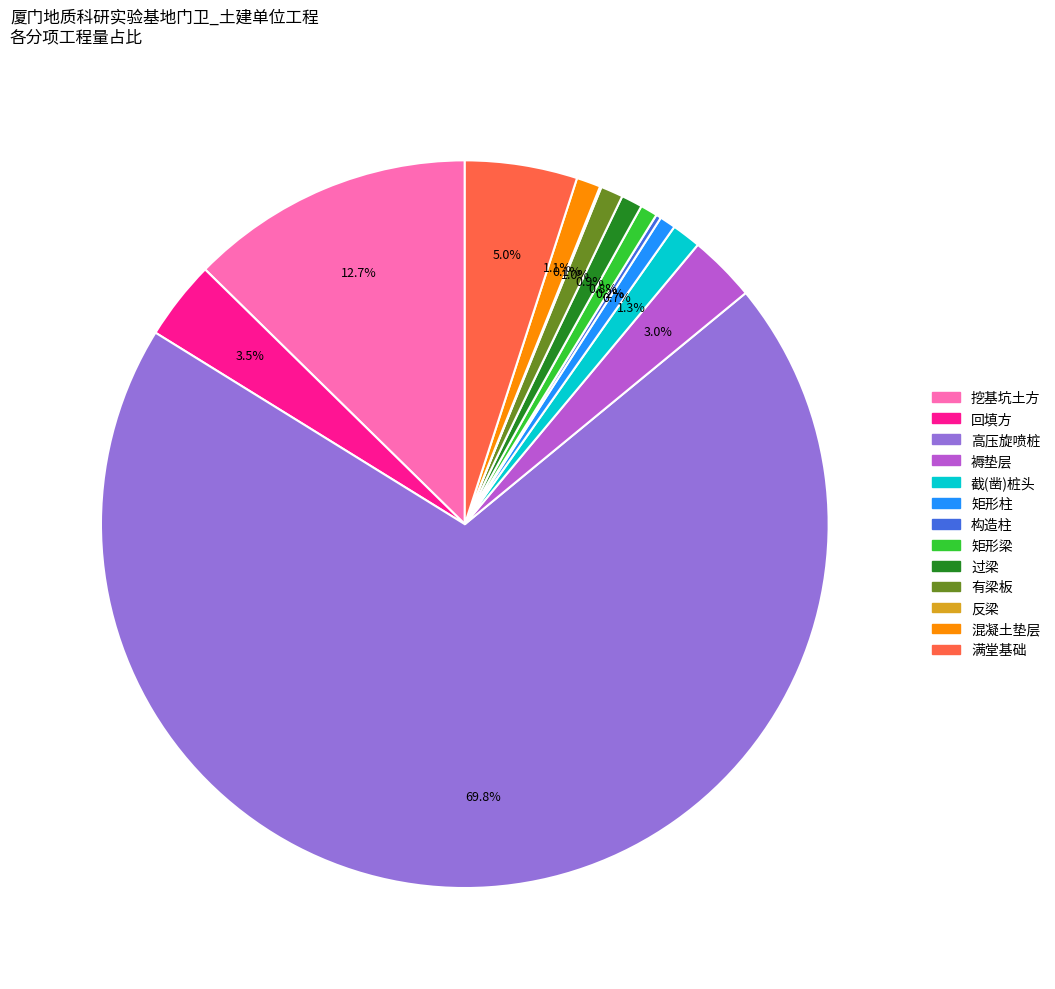

Which slice is the largest?

高压旋喷桩